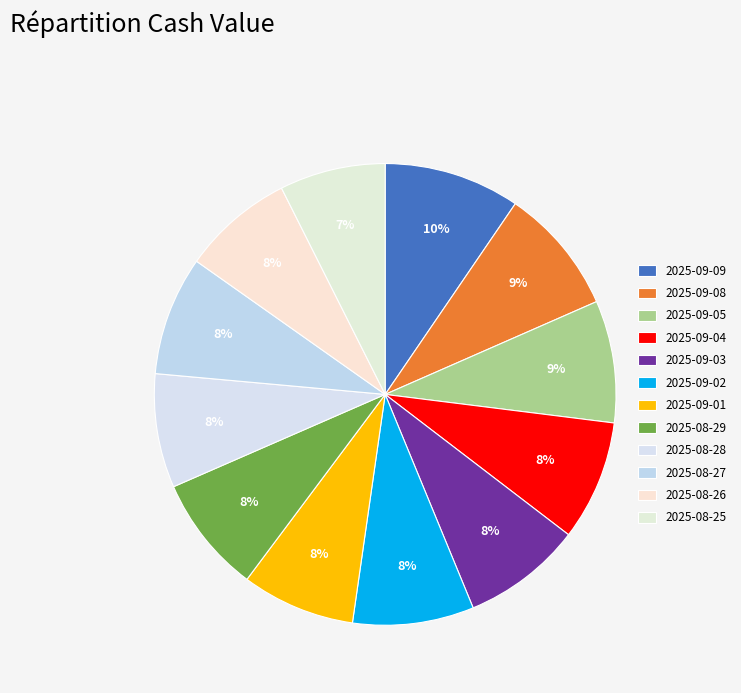

Is there a majority slice in this chart?

No